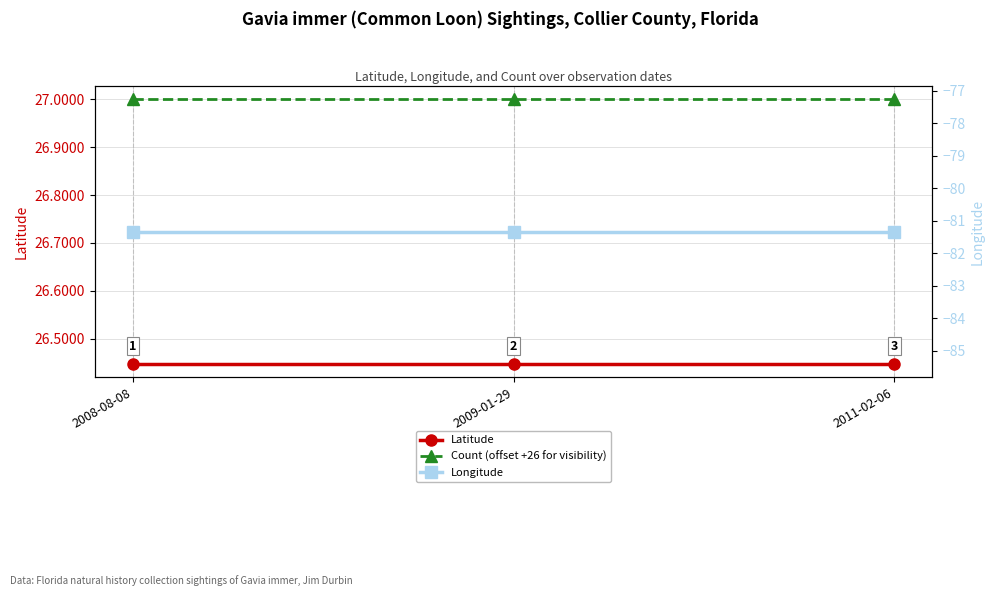

What is the lowest value of the Longitude series?

-81.3